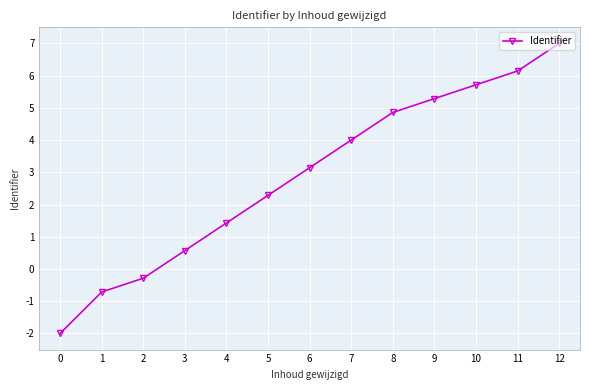

What is the smallest value displayed?

-2.0